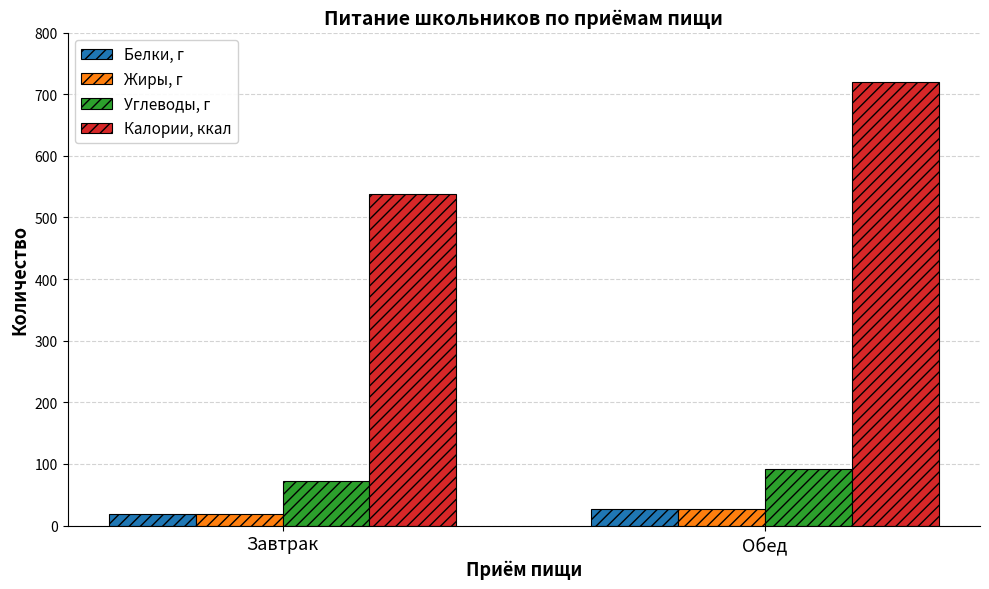

Reading left to right, transcribe all the data shown in this chart.

Белки, г: Завтрак=19.1	Обед=26.4
Жиры, г: Завтрак=19.0	Обед=27.4
Углеводы, г: Завтрак=72.6	Обед=91.9
Калории, ккал: Завтрак=537.5	Обед=719.7